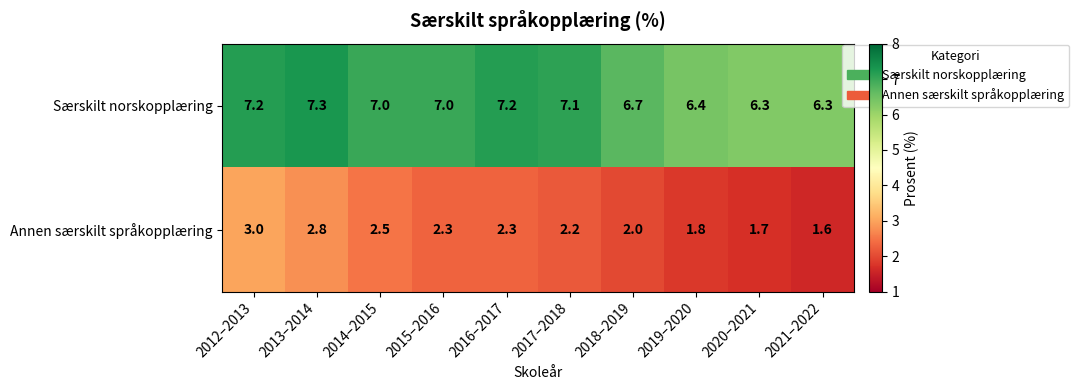

What is the greatest value displayed?

7.3